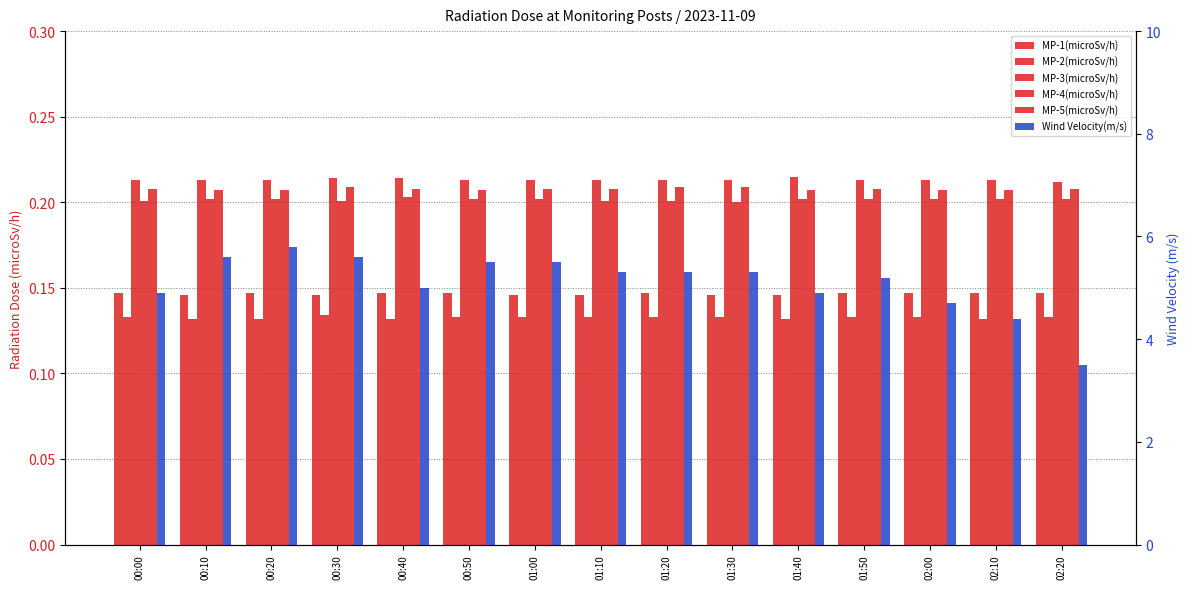

Are the bars horizontal?

No